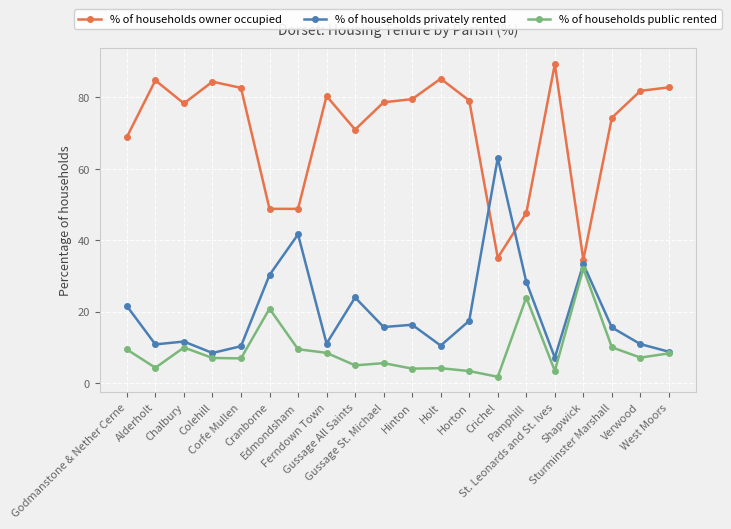

What is the minimum value for % of households privately rented?

7.2